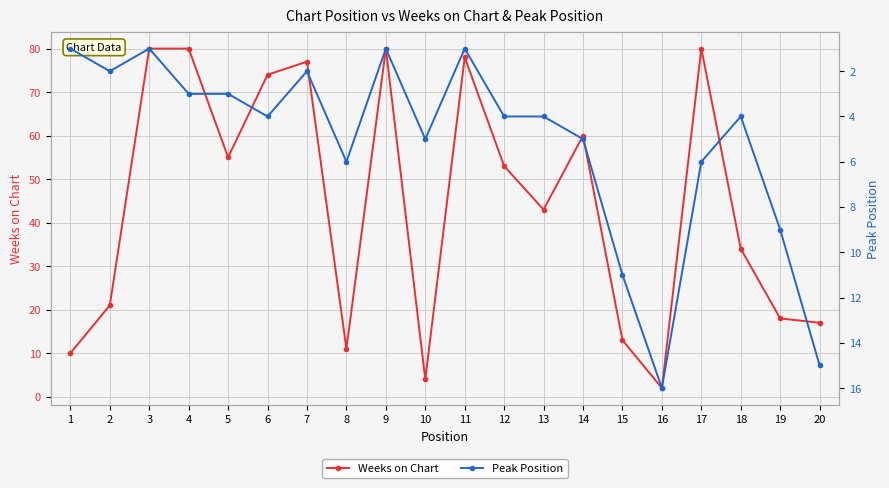

At which label does Peak Position first exceed 4?

8